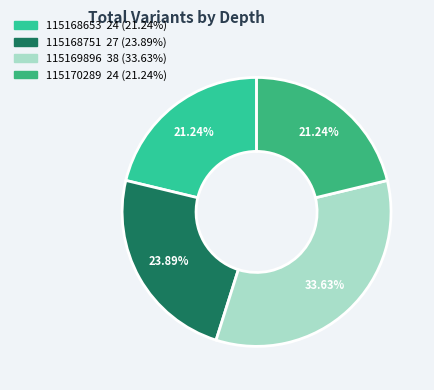

How many segments does this pie chart have?

4